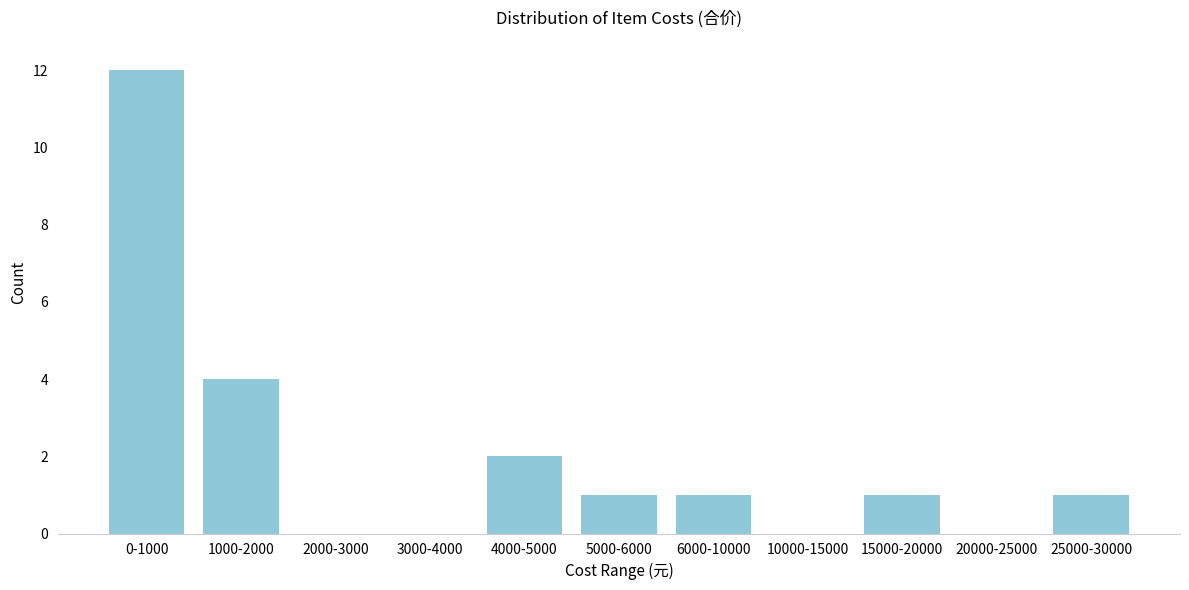

Reading left to right, extract all data points from this chart.

0-1000=12	1000-2000=4	2000-3000=0	3000-4000=0	4000-5000=2	5000-6000=1	6000-10000=1	10000-15000=0	15000-20000=1	20000-25000=0	25000-30000=1